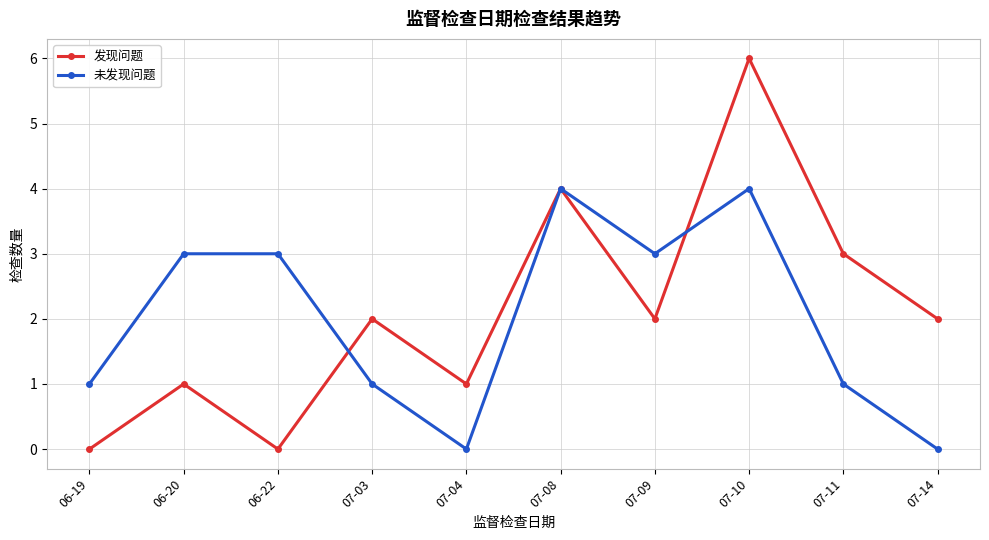

What is the difference between the 发现问题 values at 07-10 and 07-04?

5